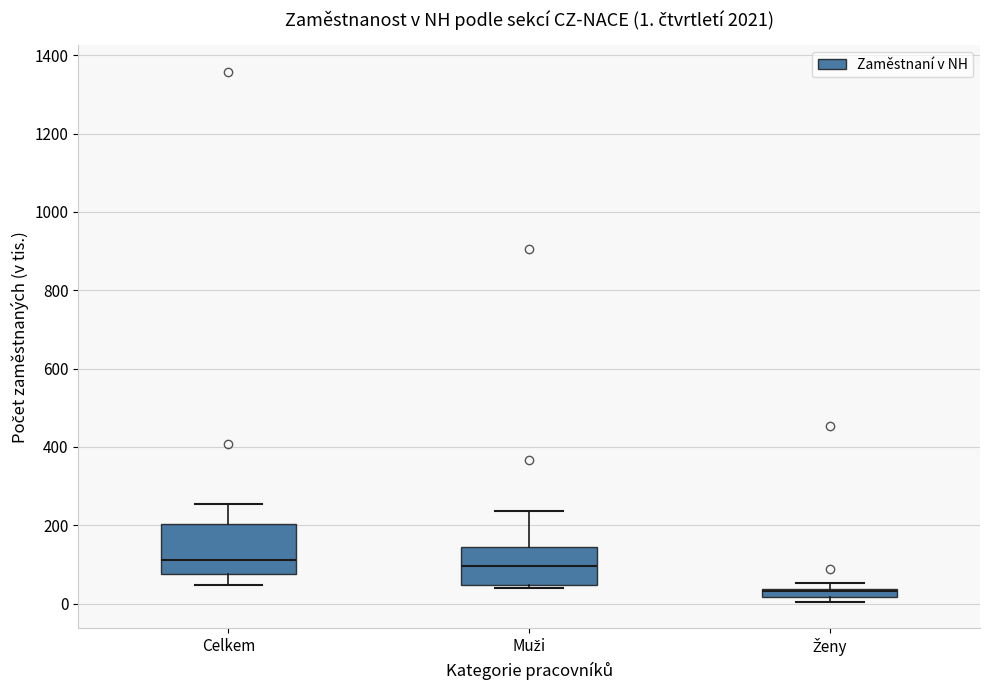

Which box is the tallest, from its lower edge to its upper edge?

Celkem